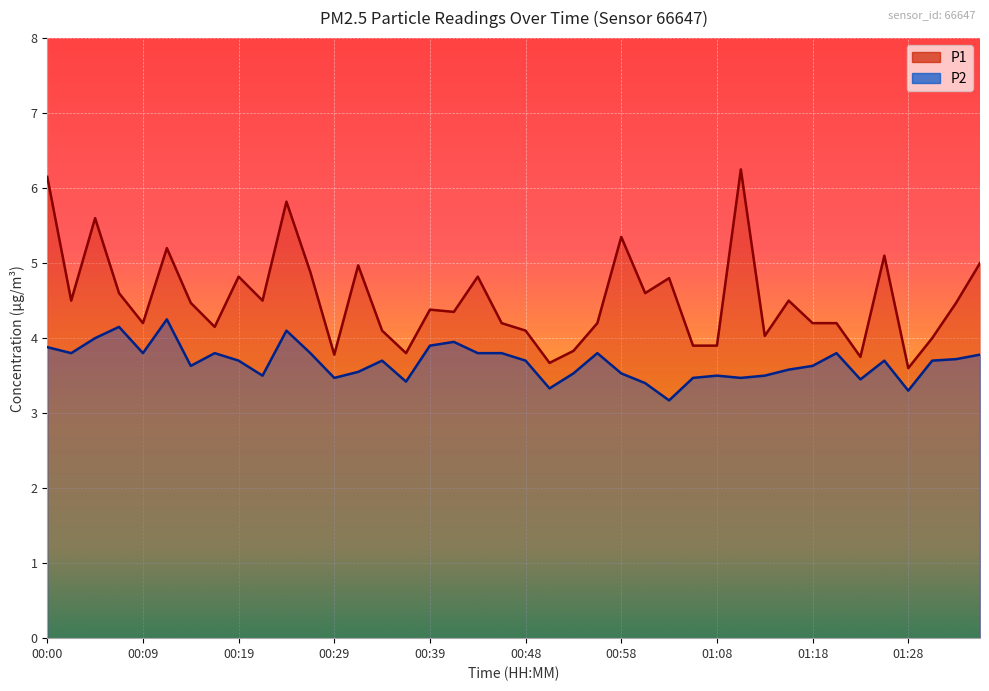

List the series in order of their overall mean, lowest first.

P2, P1